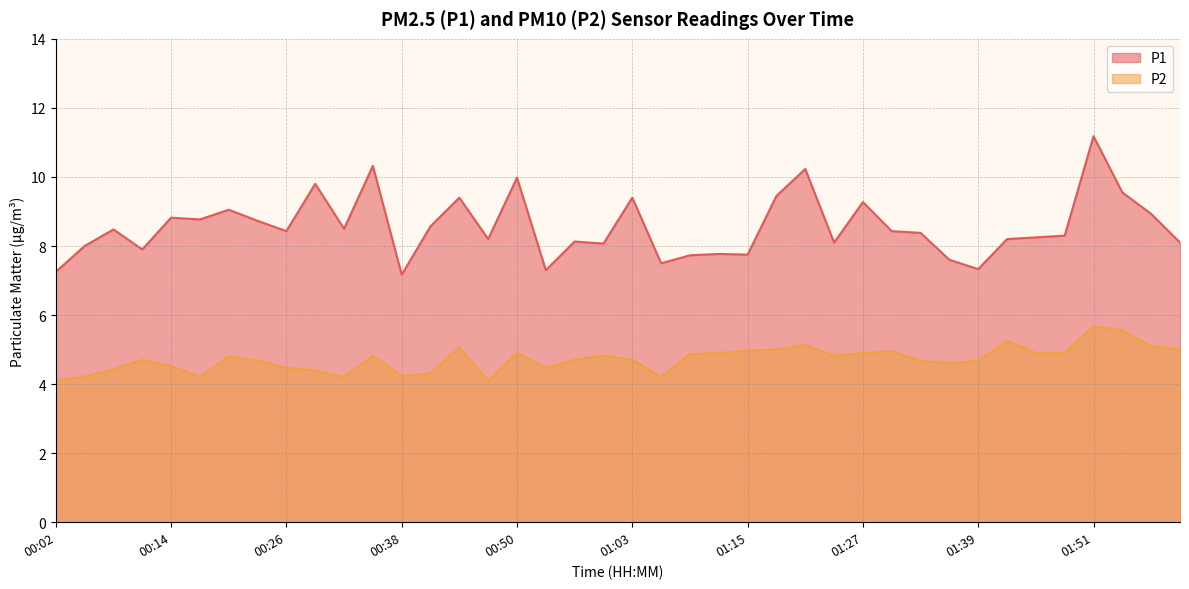

Does the chart have visible grid lines?

Yes